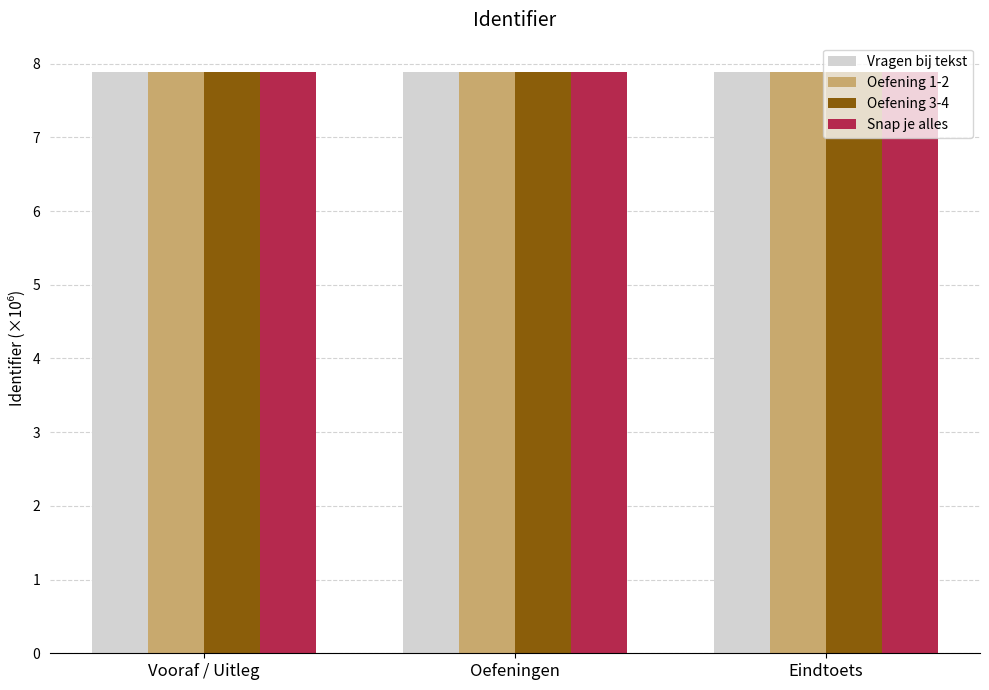

What value does the Oefening 3-4 series have at Vooraf / Uitleg?

7.9